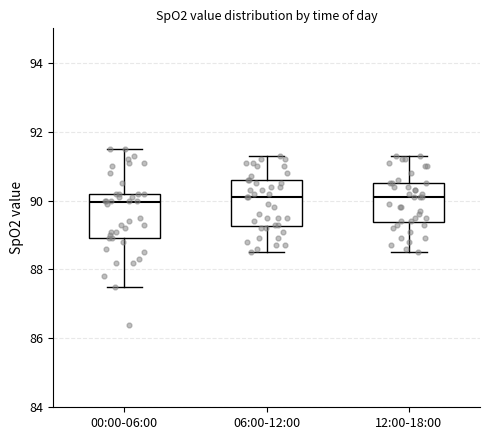

Where is the upper edge of the box for 06:00-12:00 on the y-axis? The values are not printed on the chart, so give them approximately, as read against the axis.

90.6